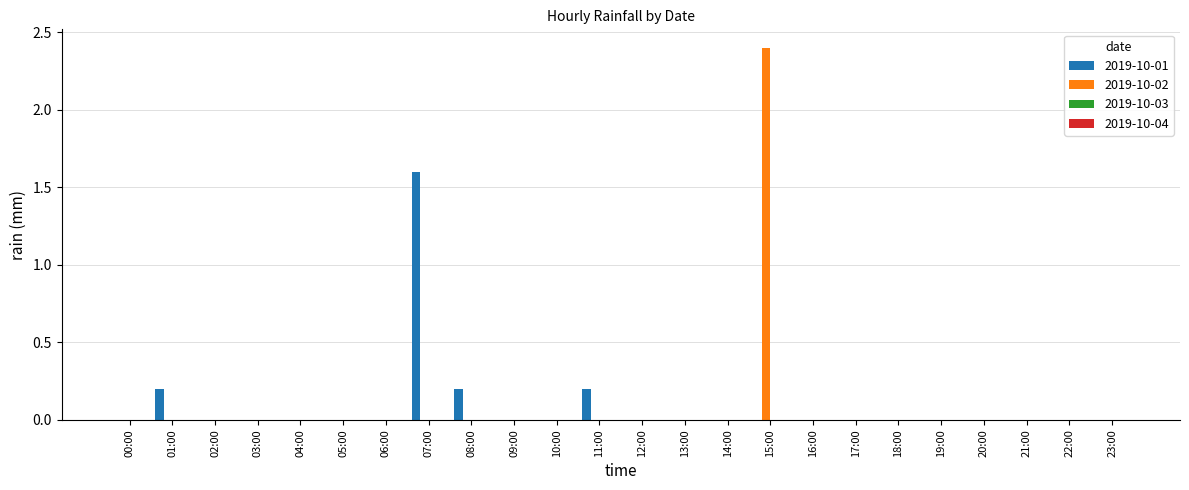

Between 07:00 and 21:00, which series saw the biggest shift?

2019-10-01